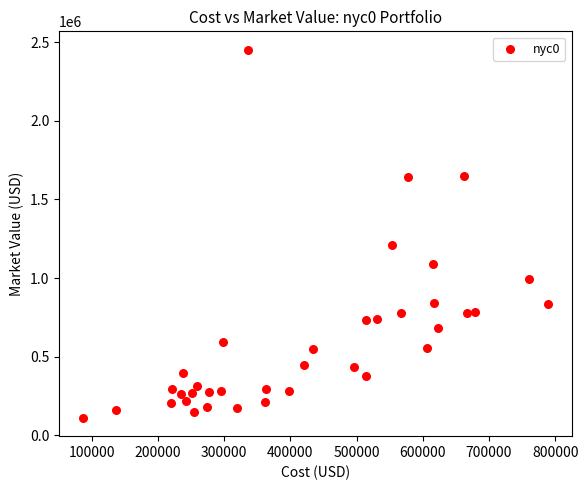

What Y value in the scatter plot is closest to 1281642?

1208105.5